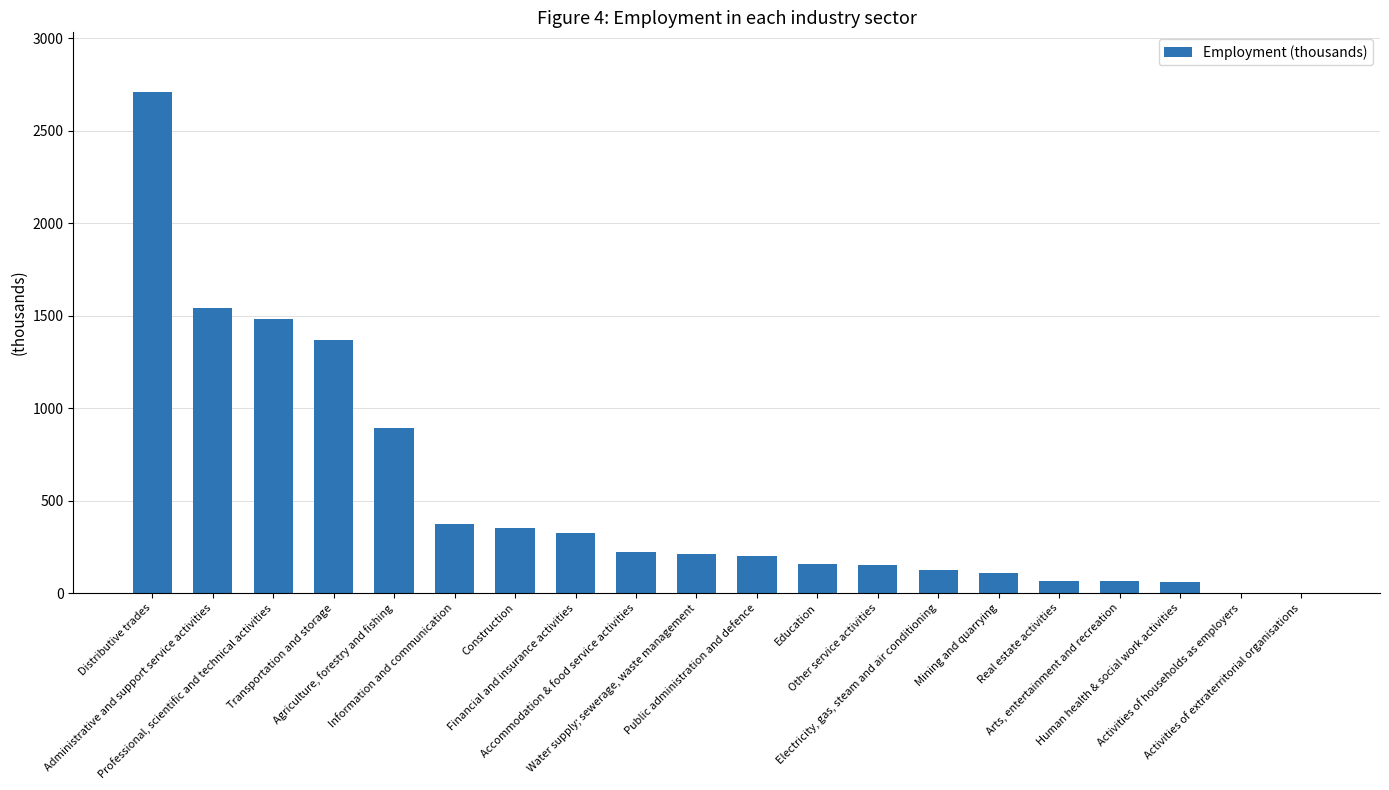

The chart shows a value of 0.5 at Activities of households as employers. True or false?

True